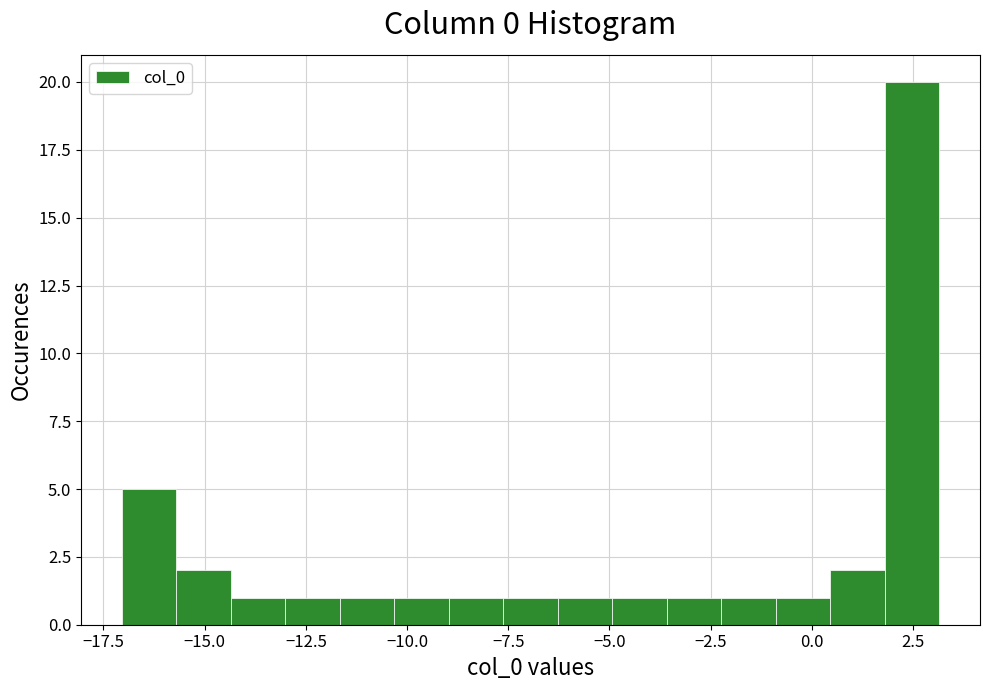

Around what value on the x-axis is the tallest bar? Give the approximate position of its centre, as read against the axis.

2.5